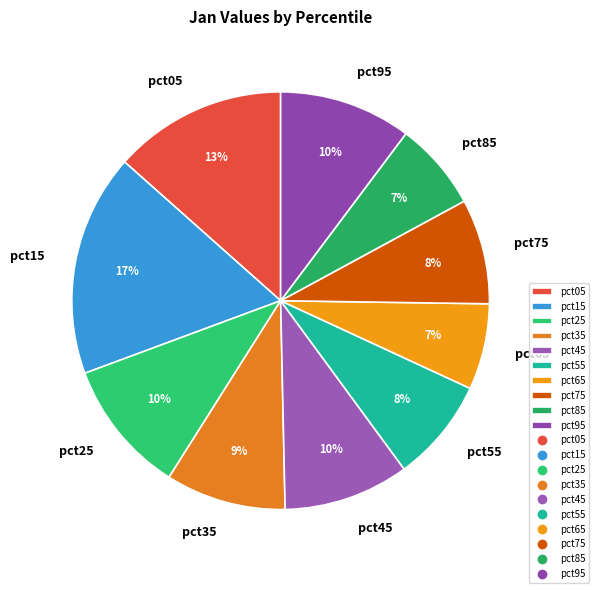

To the nearest percent, what percentage of the pie is pct85?

7%